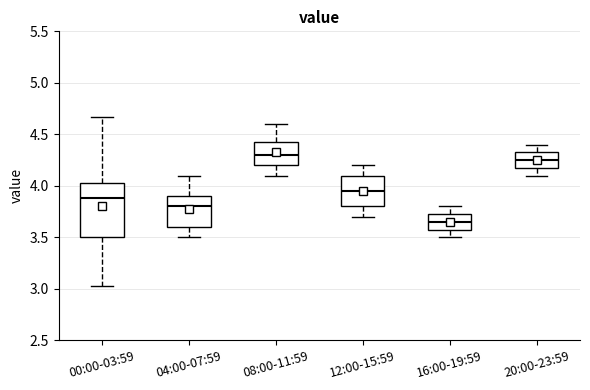

Which box has the lowest median line?

16:00-19:59